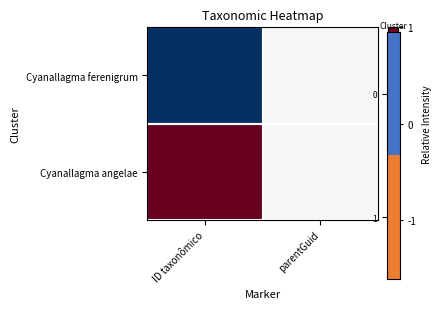

Which series has the largest range (max minus min)?

Cyanallagma ferenigrum